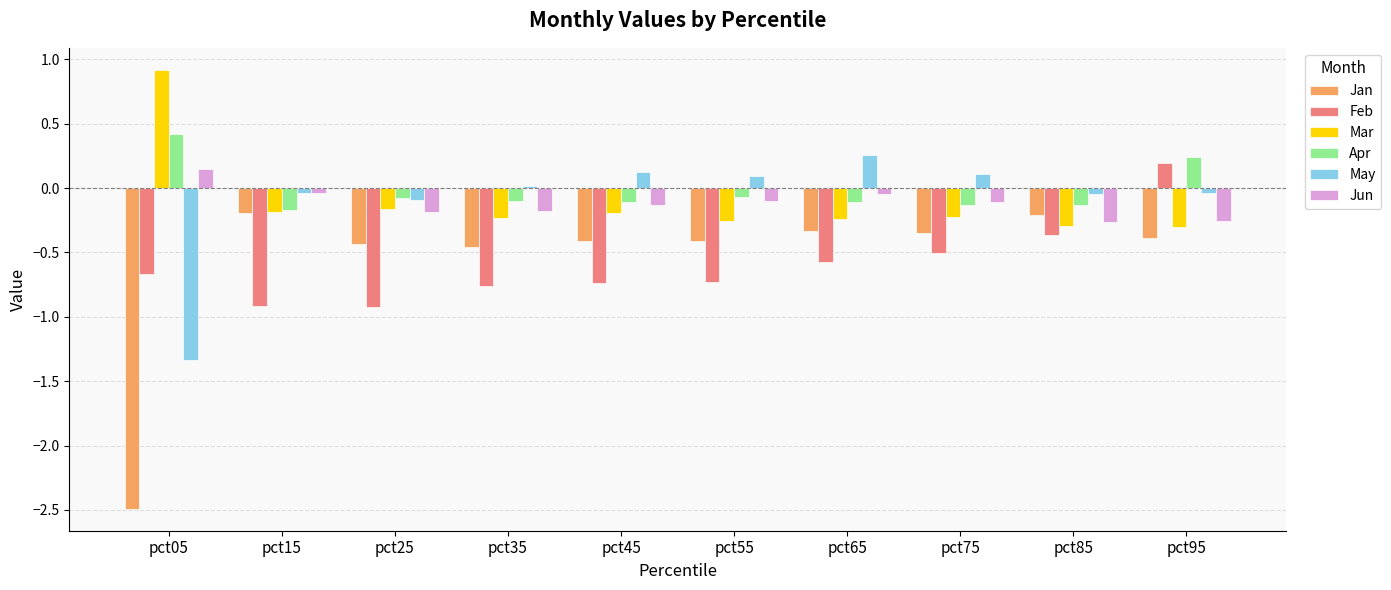

True or false: Mar has a value of -0.5 at pct85.

False